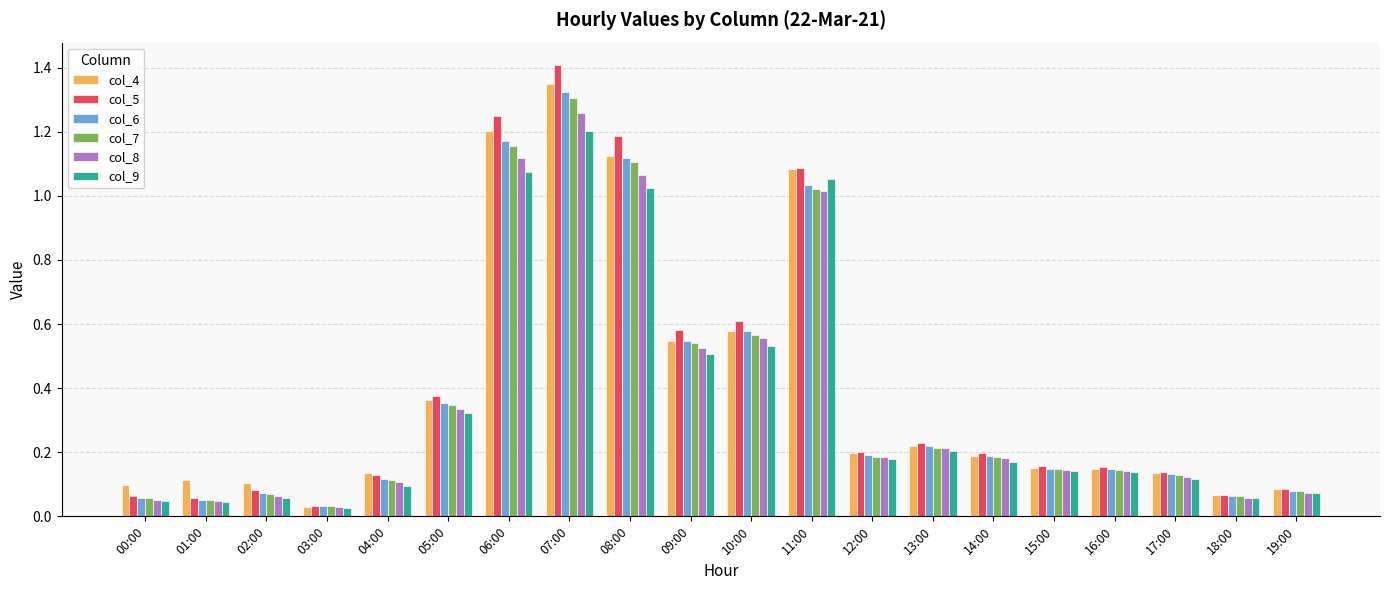

At how many categories does at least one series exceed 0?

20